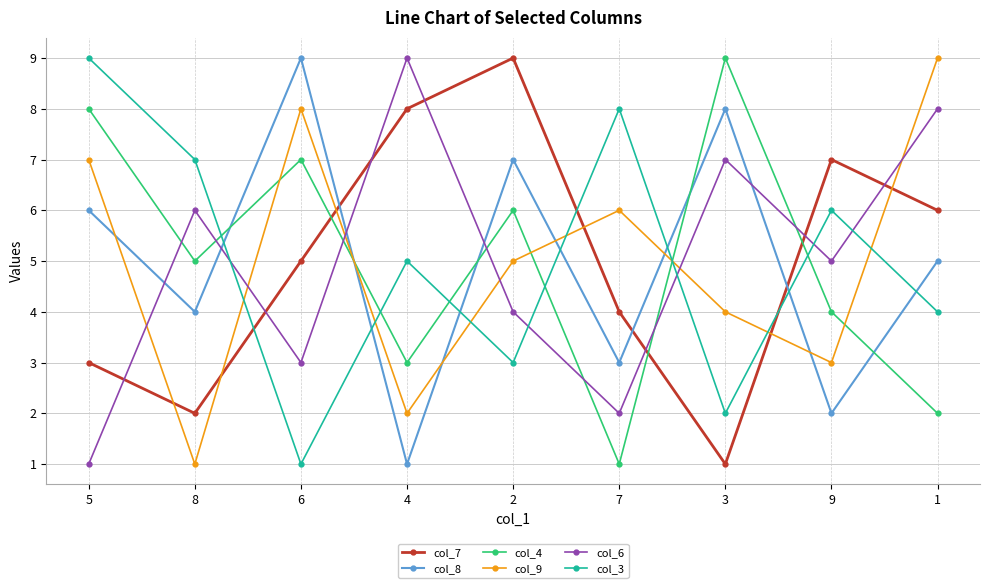

Reading left to right, what are all the values shown in this chart?

col_7: 5=3	8=2	6=5	4=8	2=9	7=4	3=1	9=7	1=6
col_8: 5=6	8=4	6=9	4=1	2=7	7=3	3=8	9=2	1=5
col_4: 5=8	8=5	6=7	4=3	2=6	7=1	3=9	9=4	1=2
col_9: 5=7	8=1	6=8	4=2	2=5	7=6	3=4	9=3	1=9
col_6: 5=1	8=6	6=3	4=9	2=4	7=2	3=7	9=5	1=8
col_3: 5=9	8=7	6=1	4=5	2=3	7=8	3=2	9=6	1=4